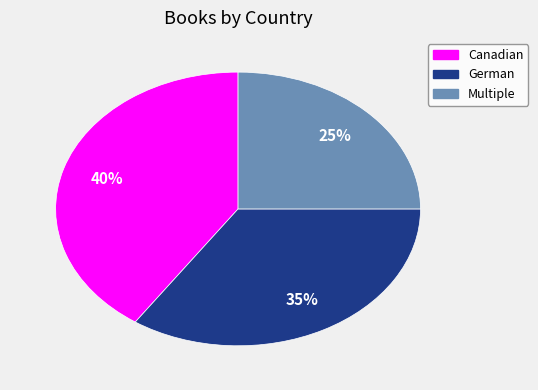

What is the smallest slice in the pie chart?

Multiple